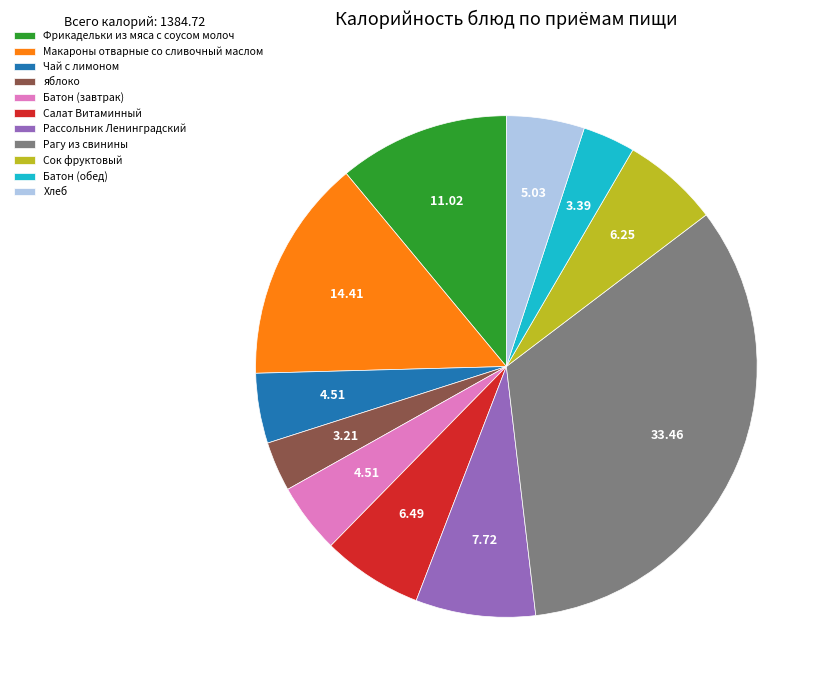

How many segments does this pie chart have?

11